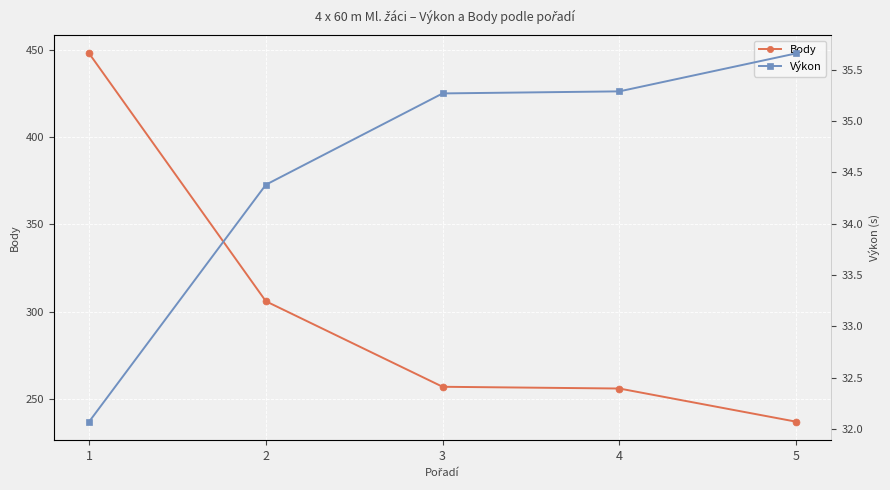

Is the value of Výkon at 2 greater than the value of Body at 2?

No